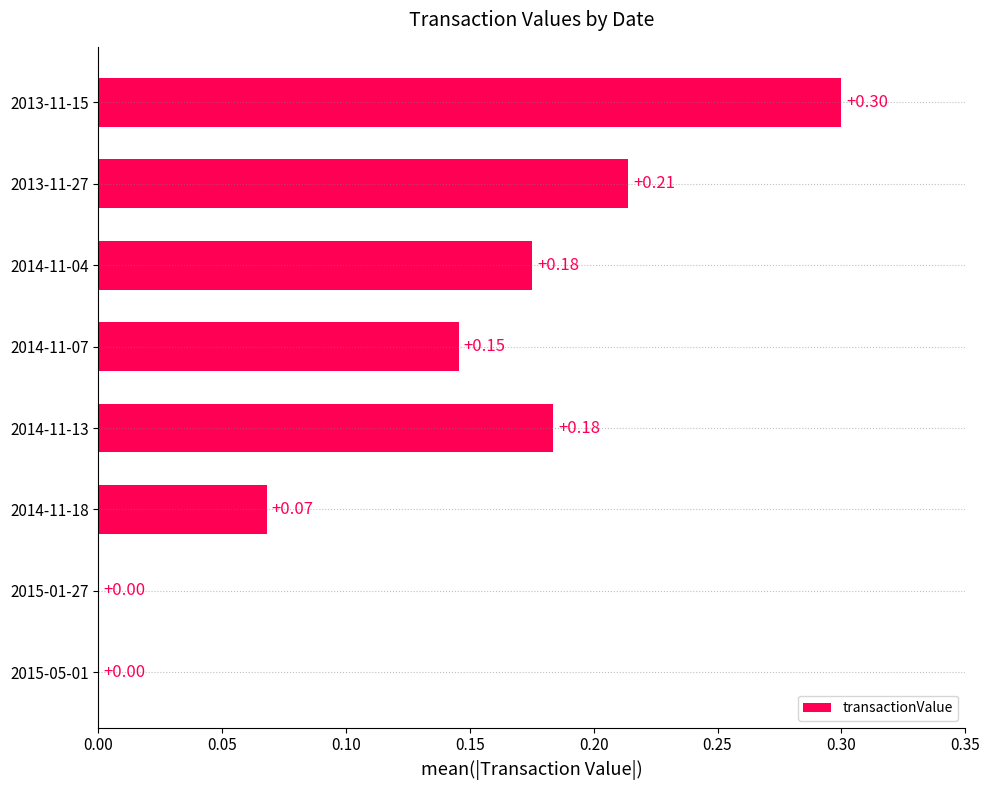

What is the sum of the values at 2014-11-18 and 2013-11-27?

0.3